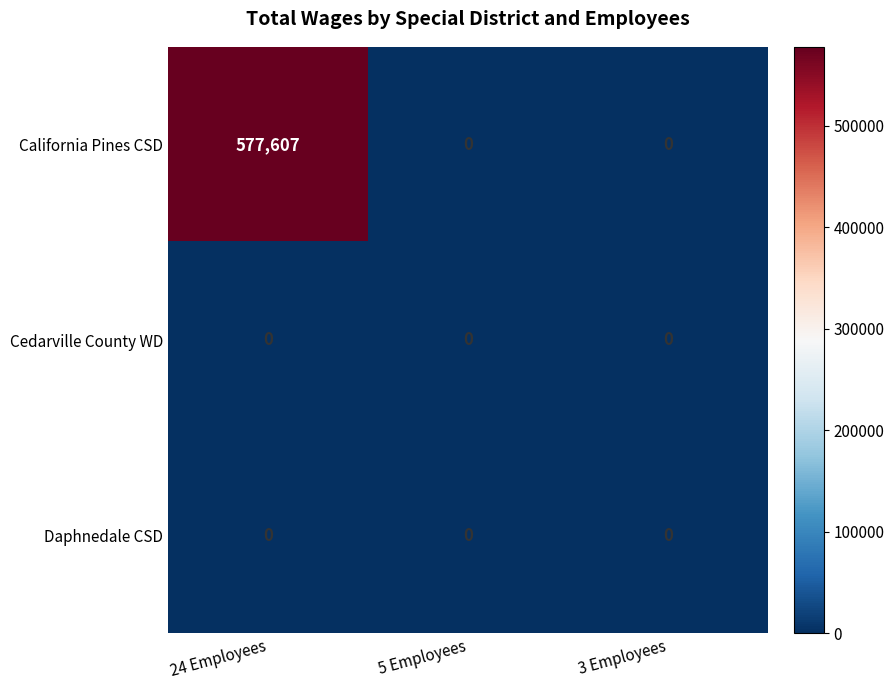

What is the total value across all series at 24 Employees?

577607